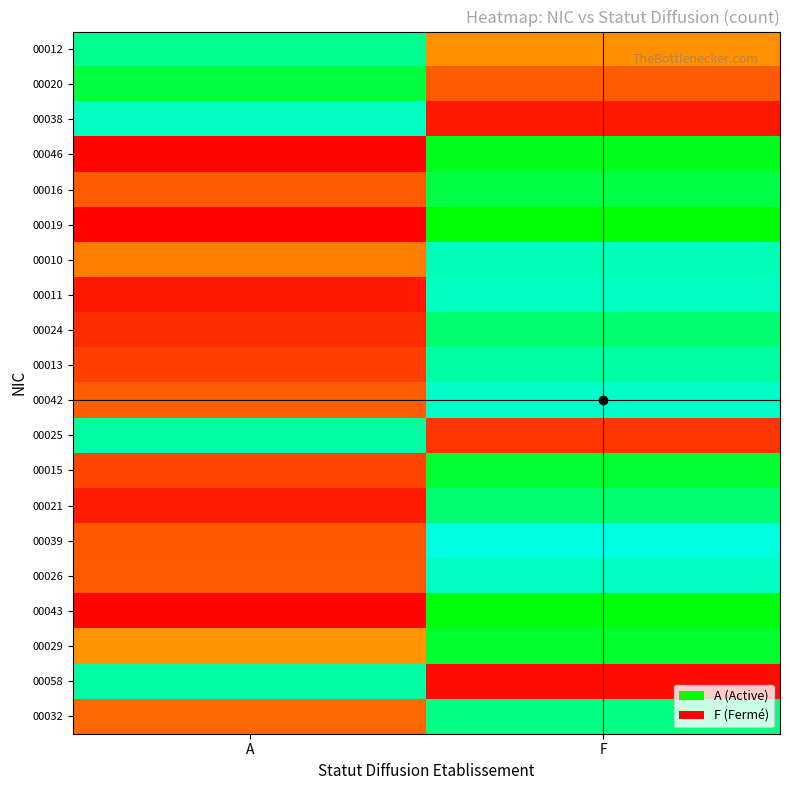

Reading left to right, what are all the values shown in this chart?

00012: A=1.1	F=0.3
00020: A=1.2	F=0.2
00038: A=1.0	F=0.0
00046: A=0.0	F=1.3
00016: A=0.2	F=1.2
00019: A=0.0	F=1.3
00010: A=0.2	F=1.1
00011: A=0.1	F=1.1
00024: A=0.1	F=1.2
00013: A=0.1	F=1.1
00042: A=0.2	F=1.0
00025: A=1.1	F=0.1
00015: A=0.1	F=1.2
00021: A=0.1	F=1.2
00039: A=0.2	F=1.0
00026: A=0.2	F=1.1
00043: A=0.0	F=1.3
00029: A=0.3	F=1.2
00058: A=1.1	F=0.0
00032: A=0.2	F=1.1